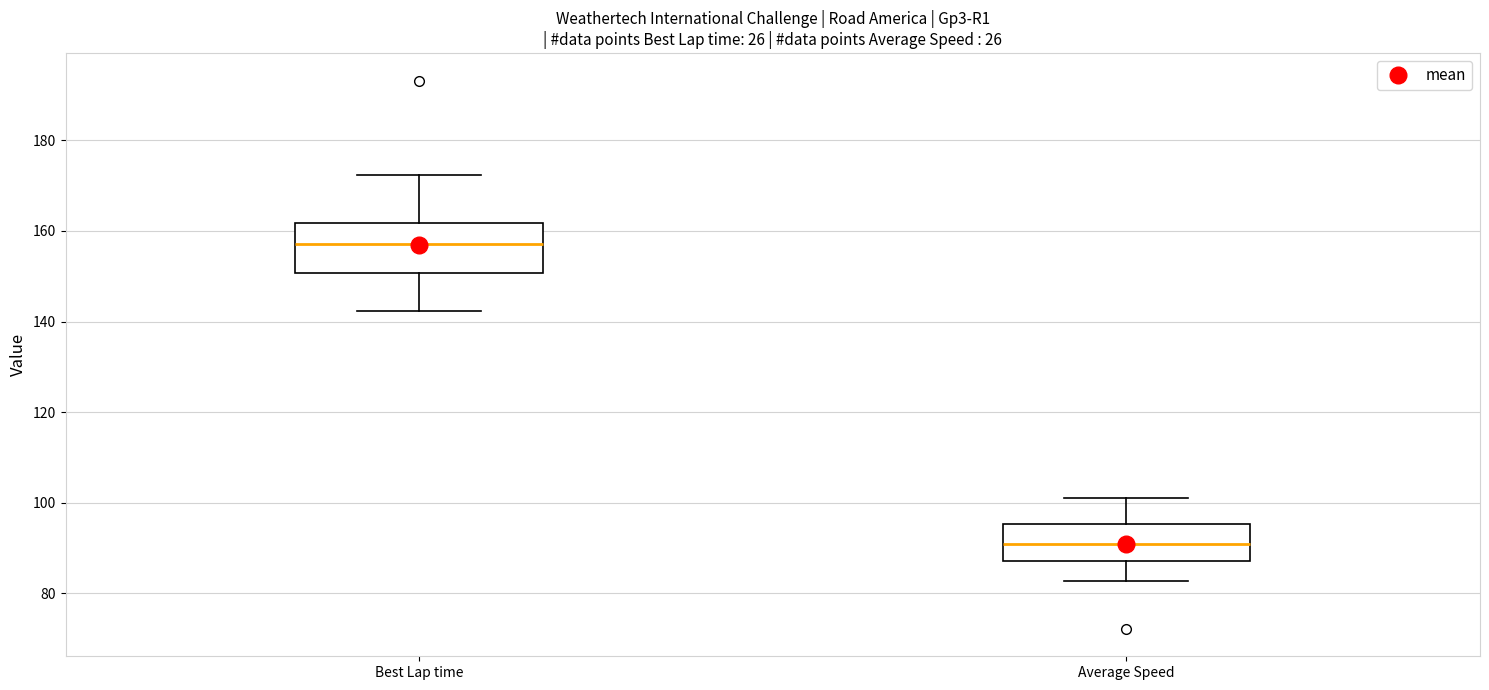

Which box is the tallest, from its lower edge to its upper edge?

Best Lap time